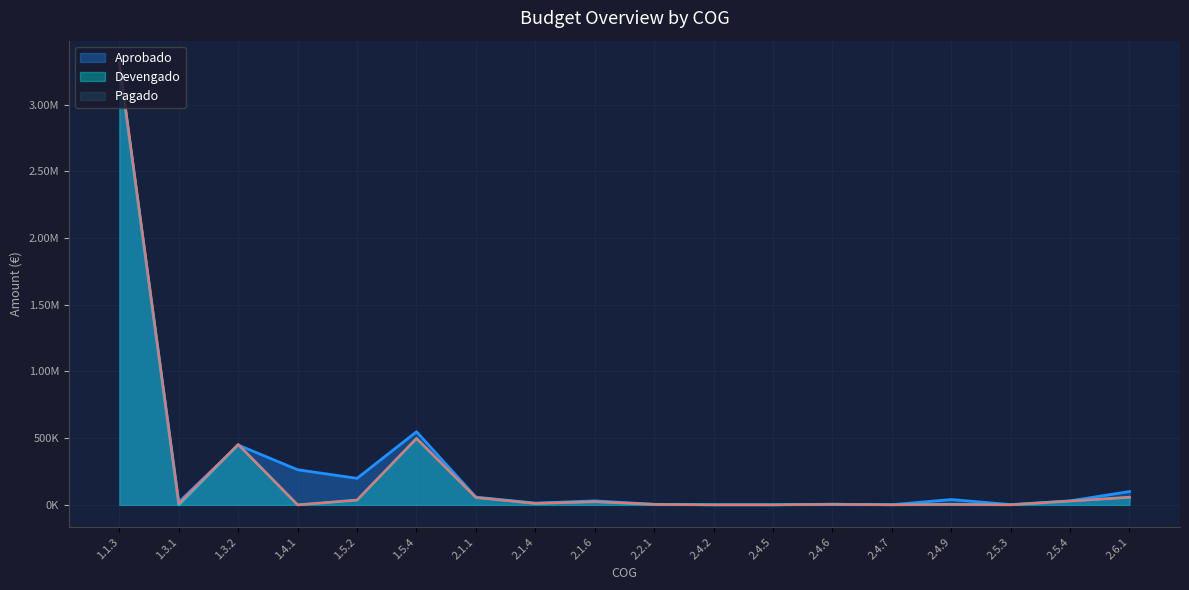

What position from the right is 2.1.6?

10